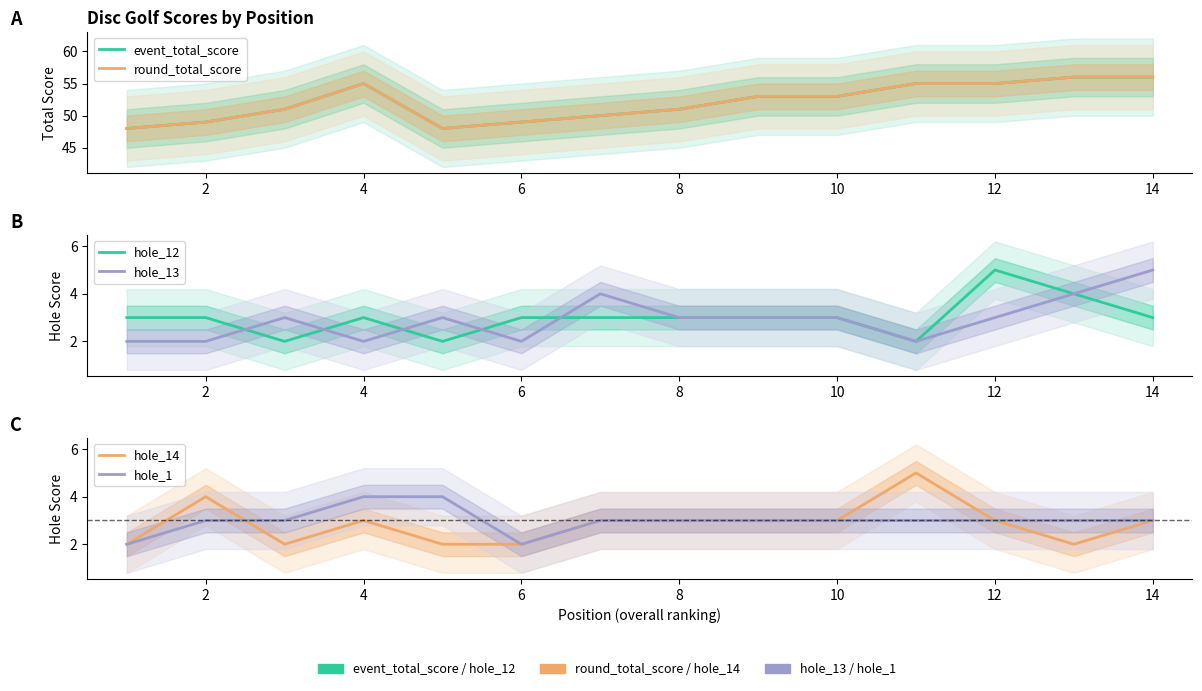

How many series are shown in this chart?

6